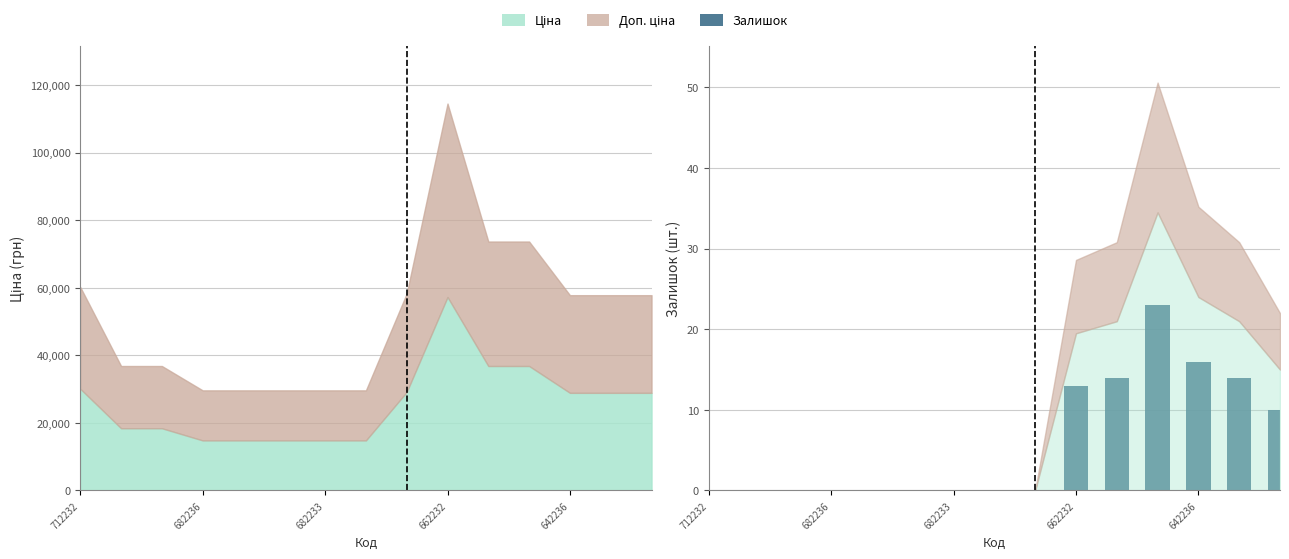

Reading right to left, what are all the values shown in this chart?

10	14	16	23	14	13	0	0	0	0	0	0	0	0	0